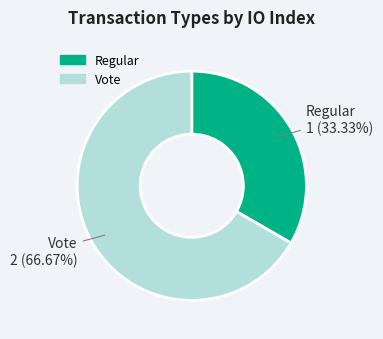

Which slice is the largest?

Vote